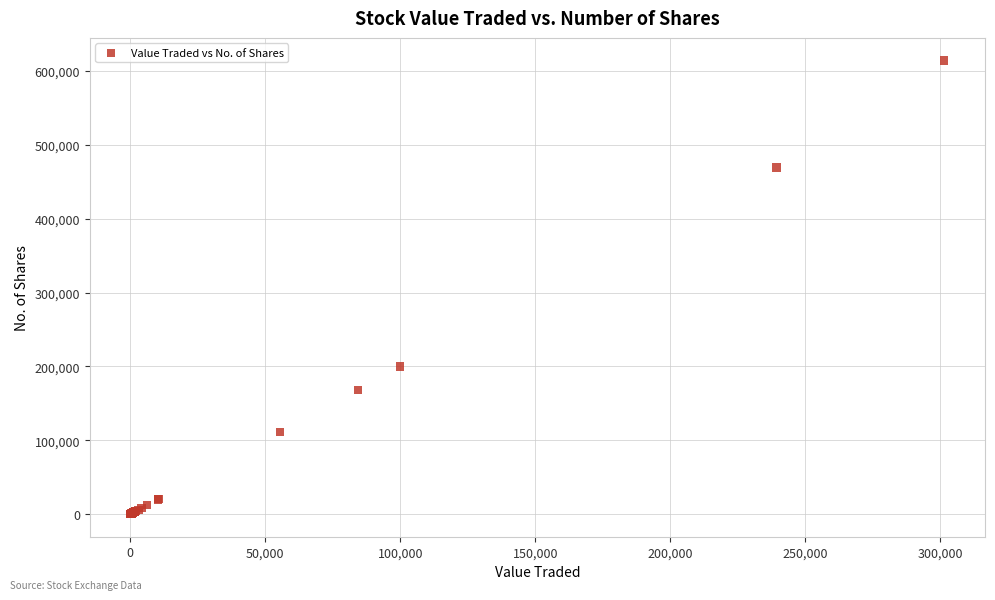

What Y value in the scatter plot is closest to 307175?

199999